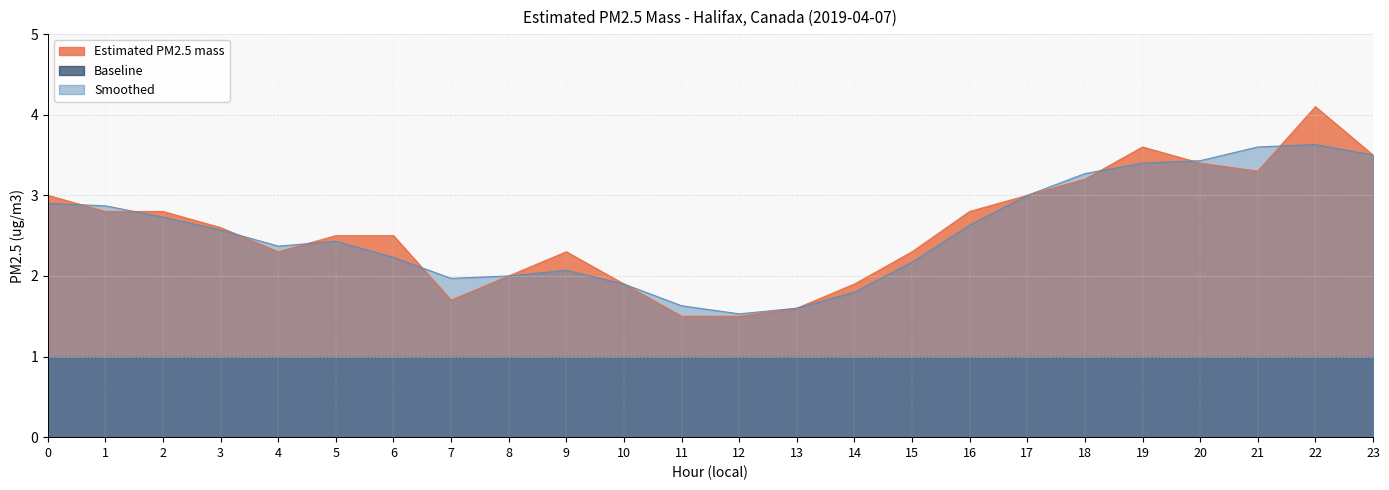

Reading right to left, list all the values displayed in this chart.

Estimated PM2.5 mass: 3.5	4.1	3.3	3.4	3.6	3.2	3.0	2.8	2.3	1.9	1.6	1.5	1.5	1.9	2.3	2.0	1.7	2.5	2.5	2.3	2.6	2.8	2.8	3.0
Smoothed: 3.5	3.6	3.6	3.4	3.4	3.3	3.0	2.6	2.2	1.8	1.6	1.5	1.6	1.9	2.1	2.0	2.0	2.2	2.4	2.4	2.6	2.7	2.9	2.9